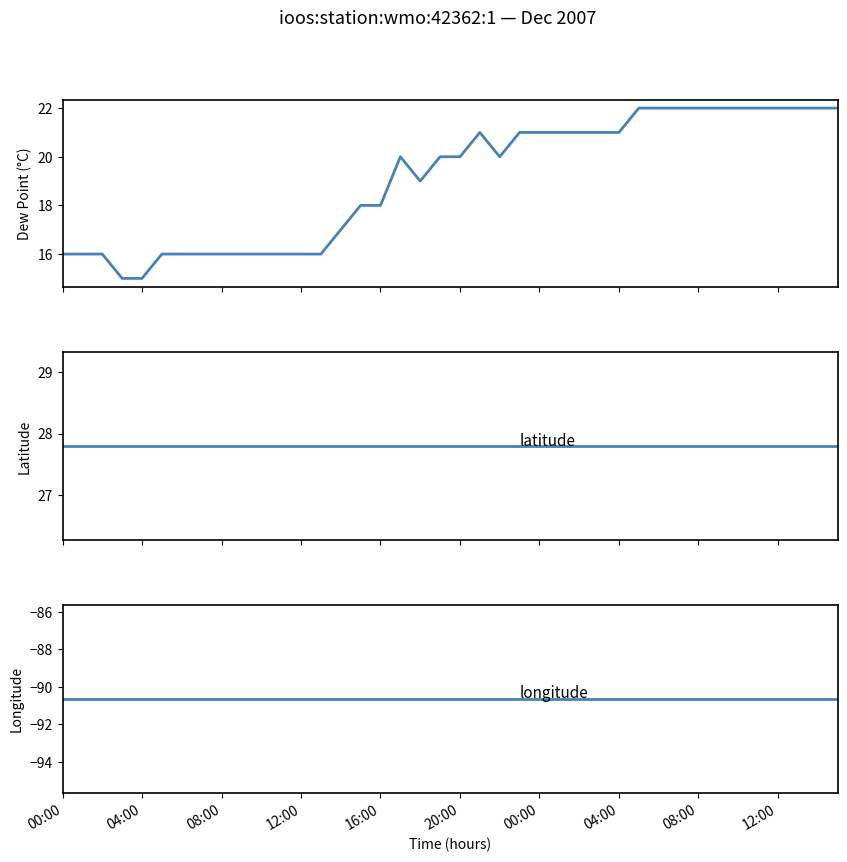

What is the total value across all series at 23?

-41.9